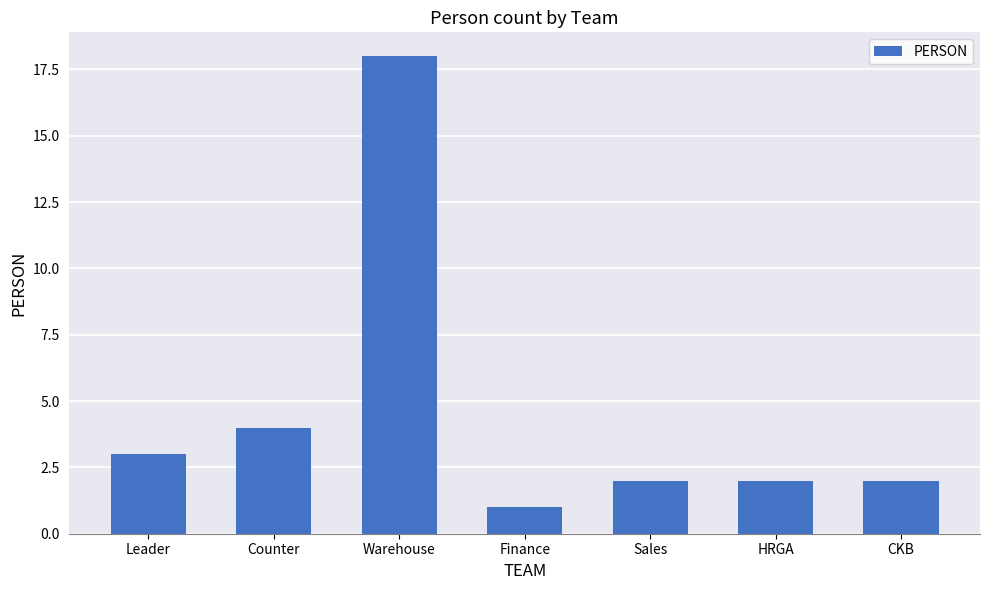

Count the number of categories in the chart.

7